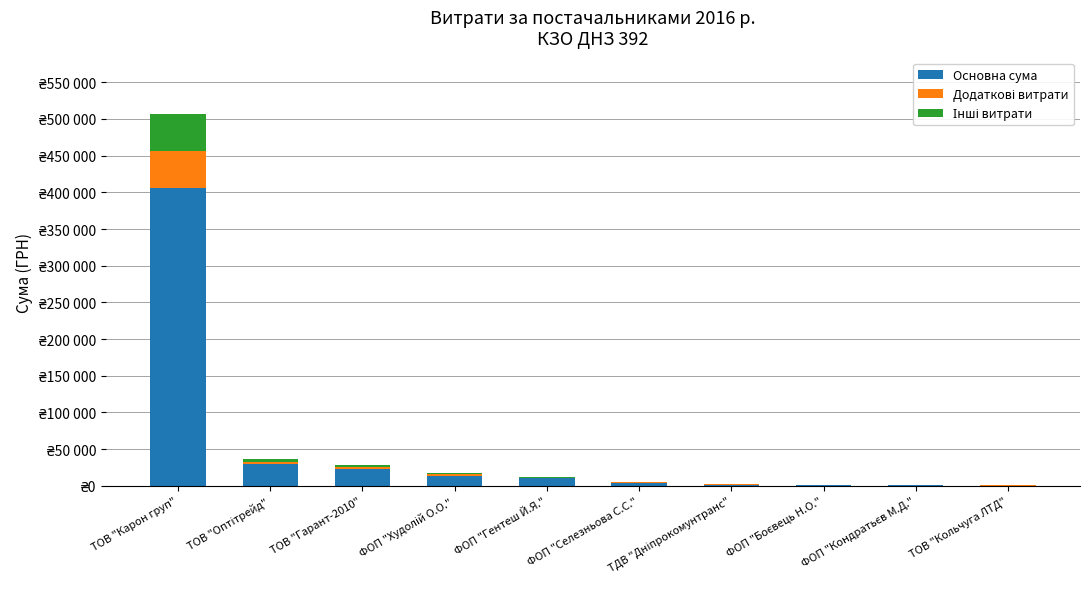

Which series has the widest spread of values?

Основна сума